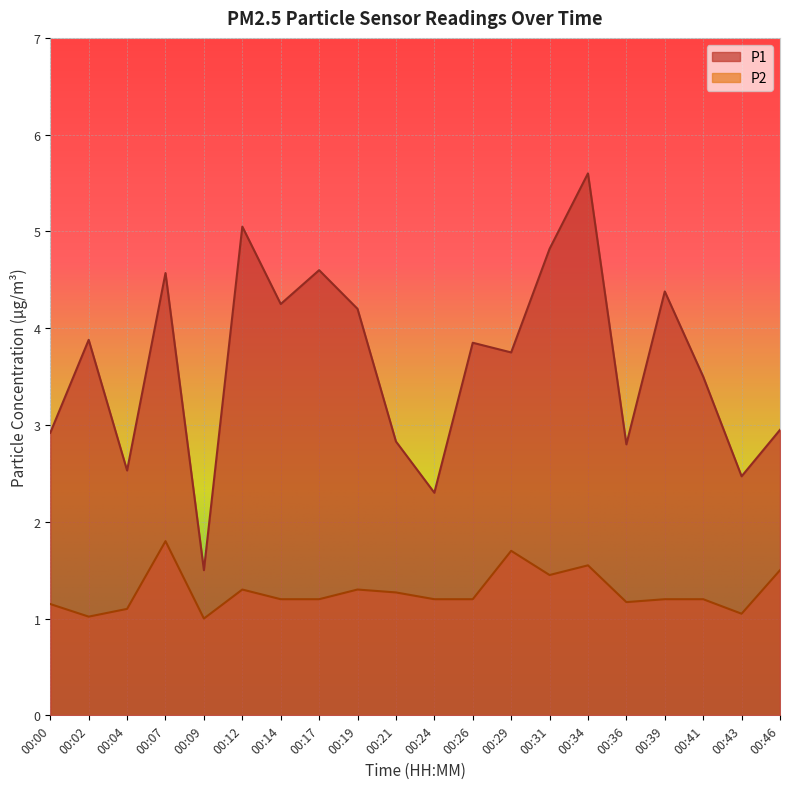

Where is P1 nearest to the value 3?

00:46